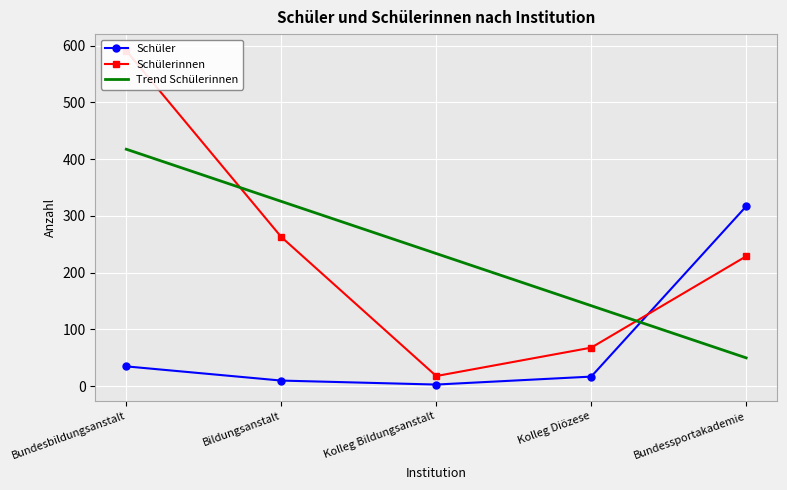

Which category has the lowest value across all series?

Kolleg Bildungsanstalt